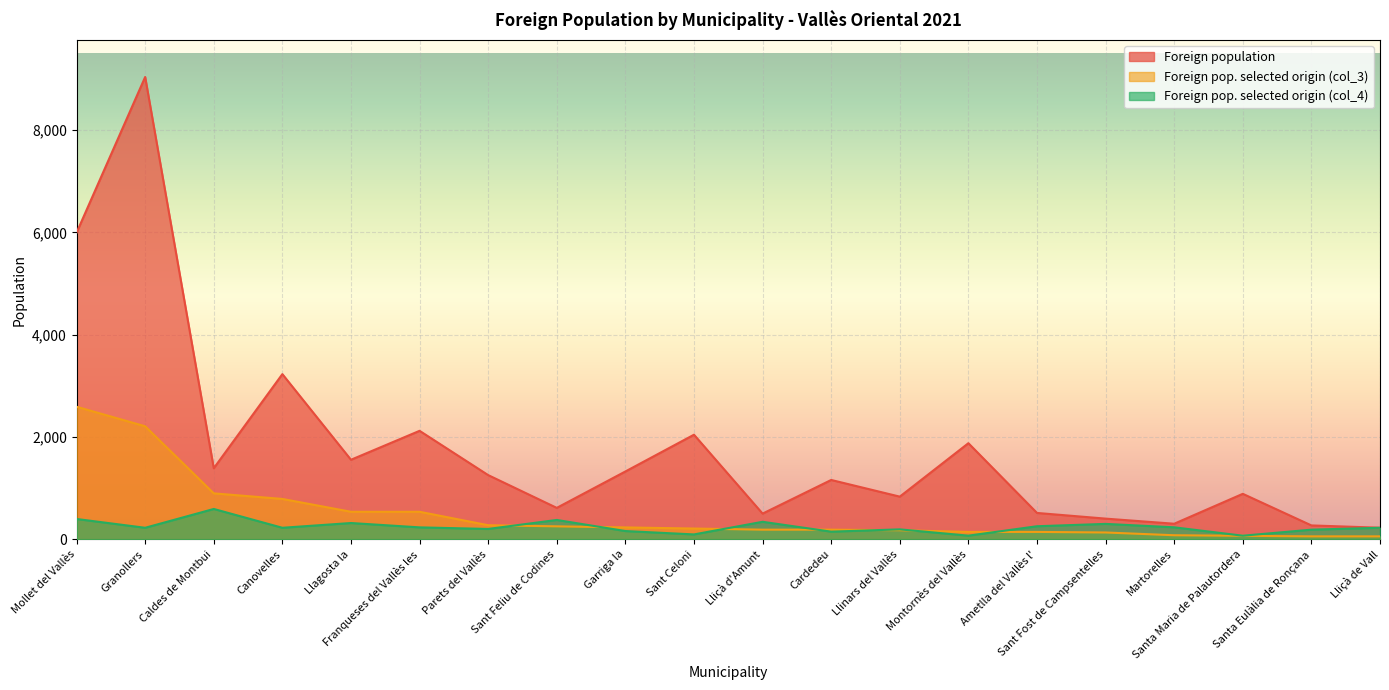

Which series has the largest range (max minus min)?

Foreign population